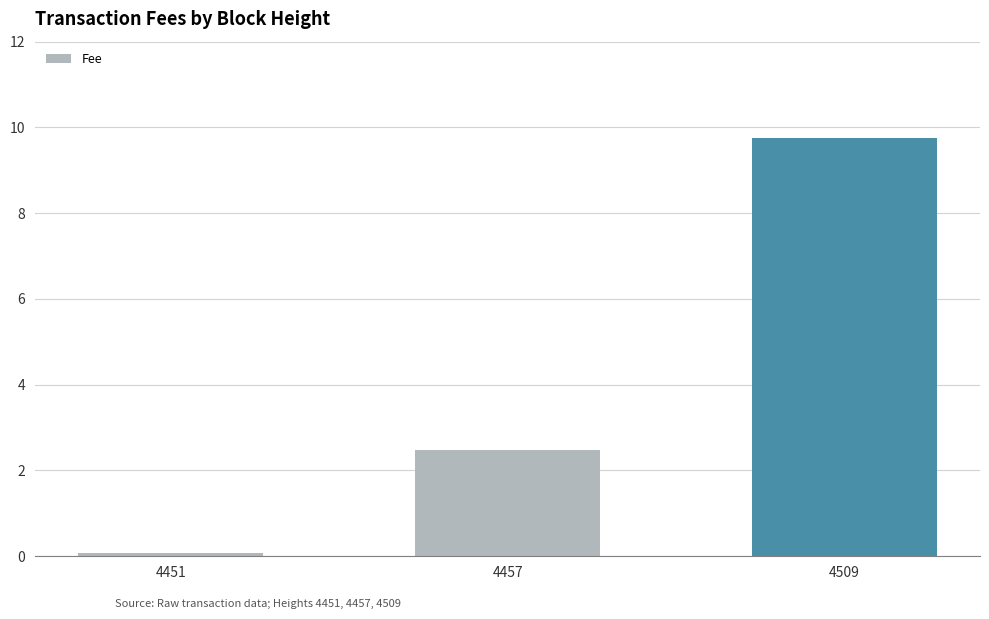

Which category has the highest value across all series?

4509